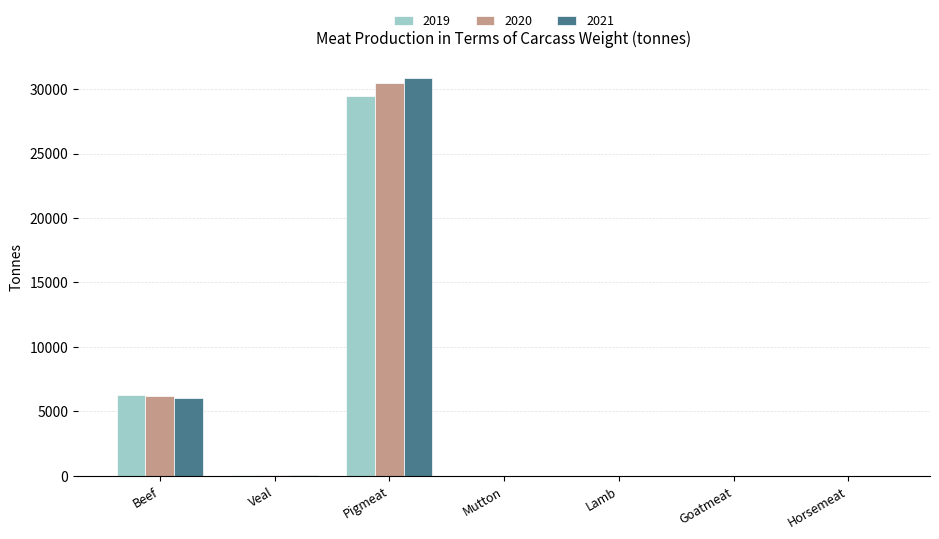

At which category is the sum across all series the highest?

Pigmeat